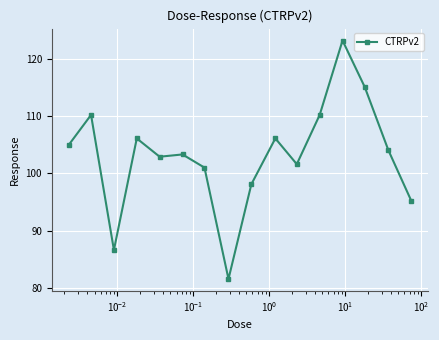

What is the value of the 6th point from the left?

103.3